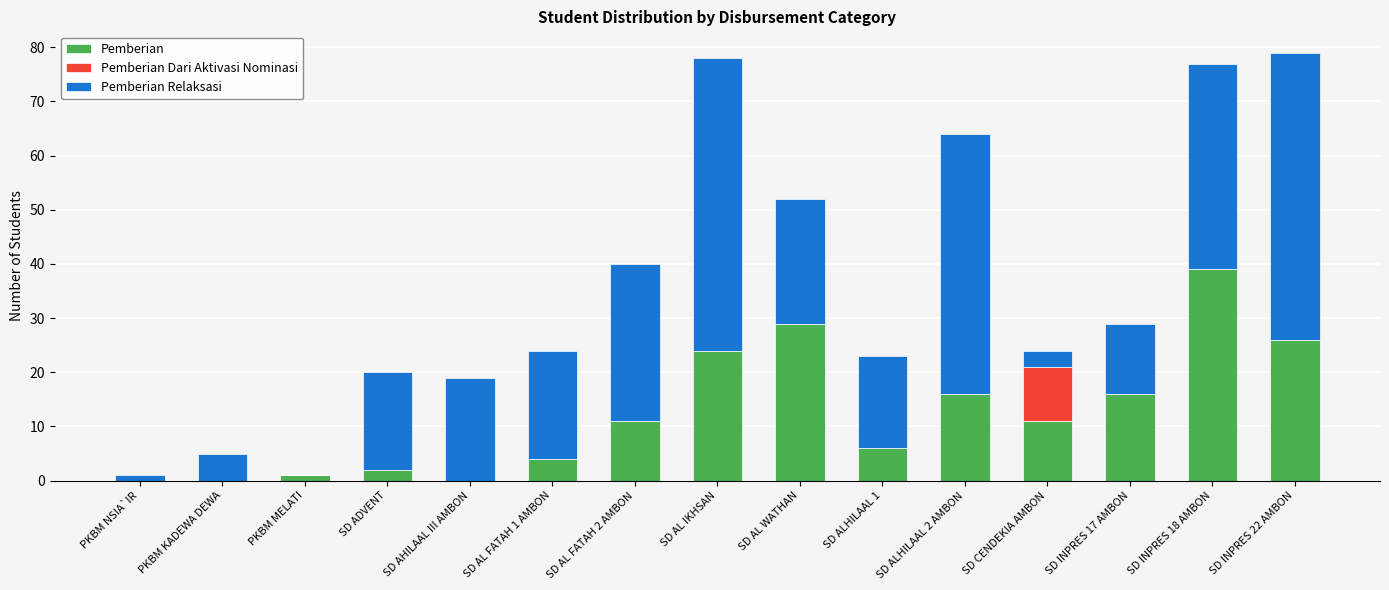

What is the total value across all series at SD AL WATHAN?

52